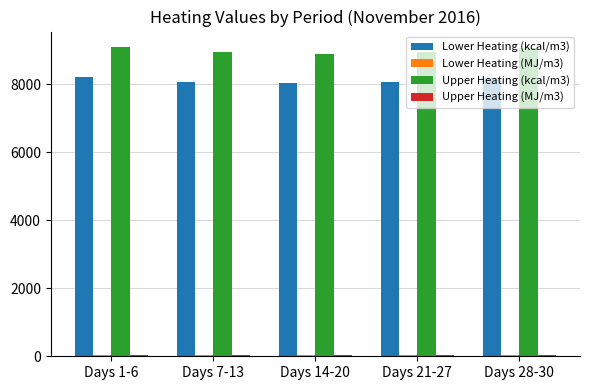

The value of Upper Heating (kcal/m3) at Days 21-27 is 14754.4. True or false?

False